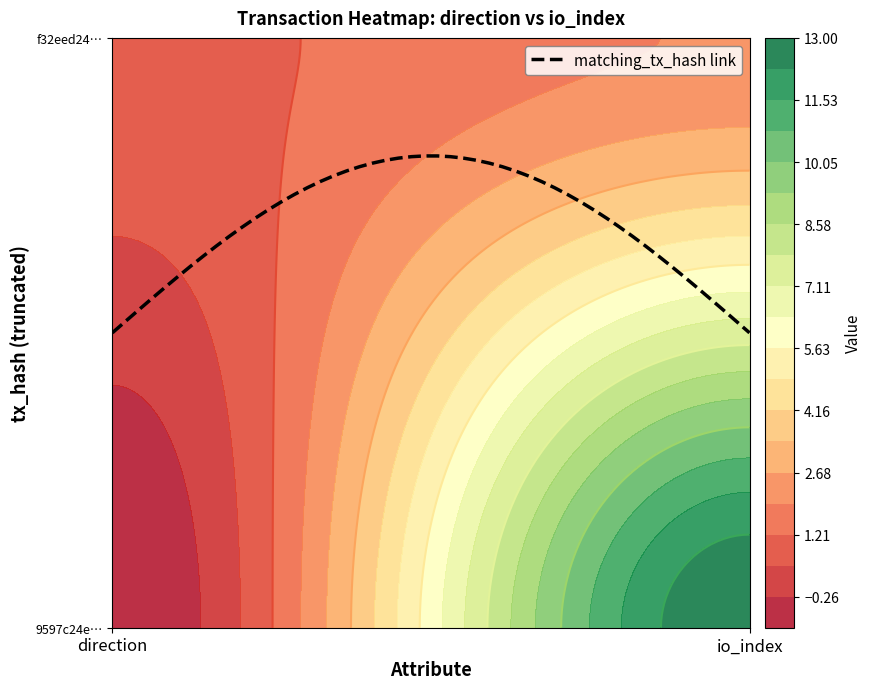

What is the difference between the maximum and minimum values in the 9597c24efeb7cabc7a3601b47969c07c0471524 series?

14